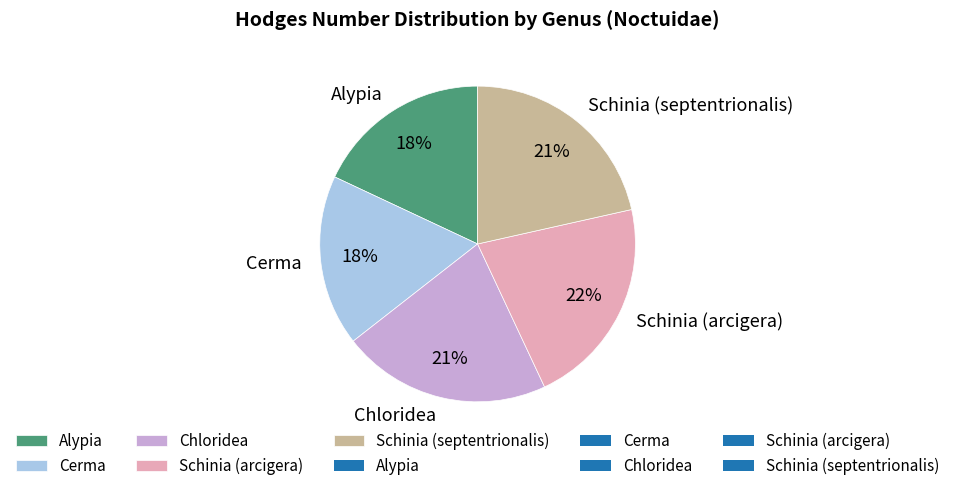

What is the ratio of the value at Schinia (arcigera) to the value at Chloridea?

1.0